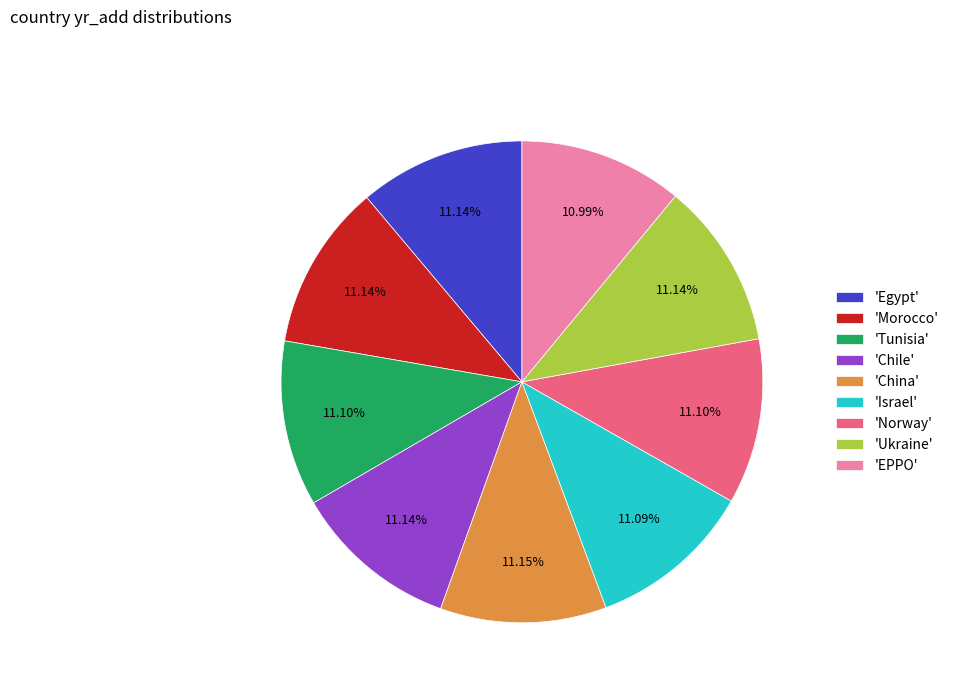

Do 'Tunisia' and 'EPPO' together represent more than half of the pie?

No